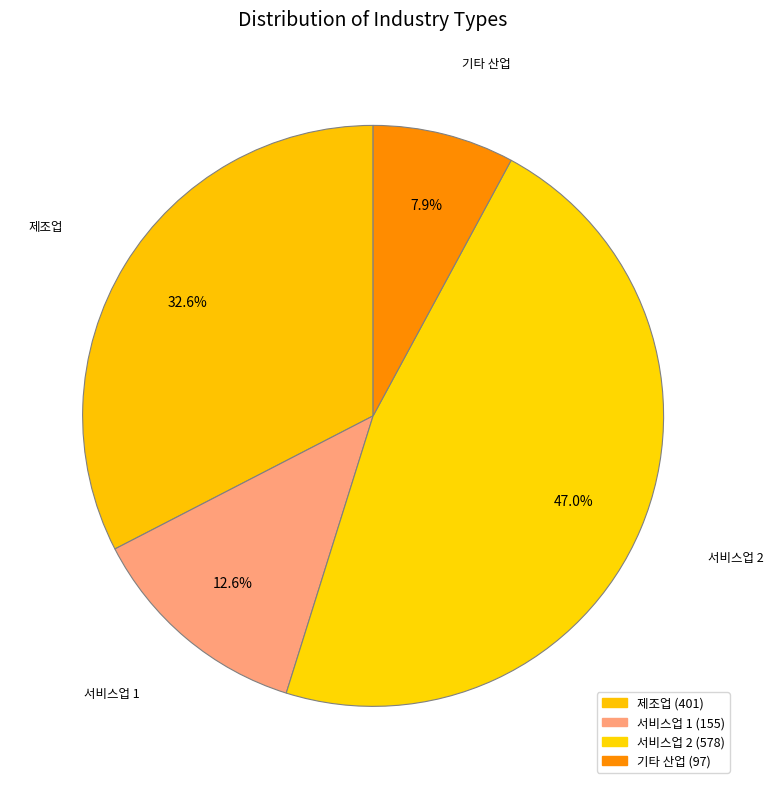

Is there any slice that represents more than half of the pie?

No